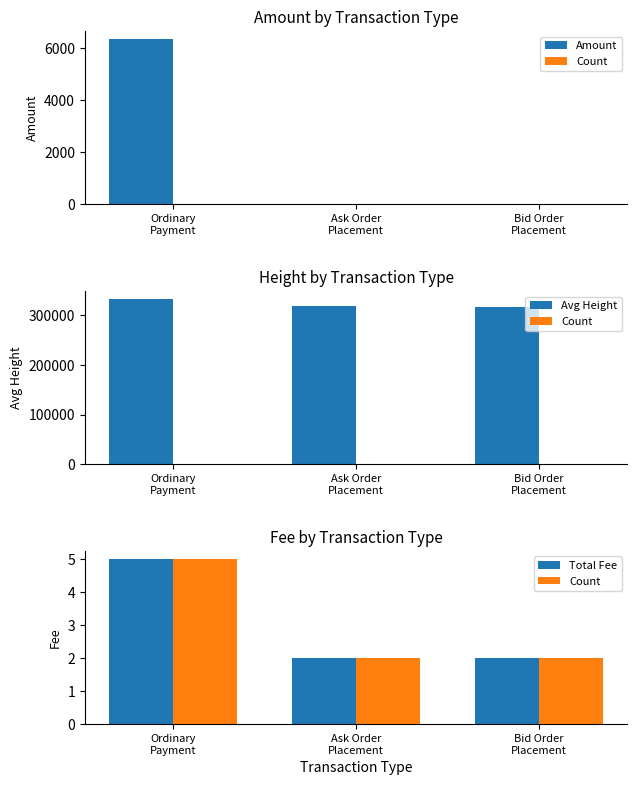

What is the average value of the Amount series?

2109.3